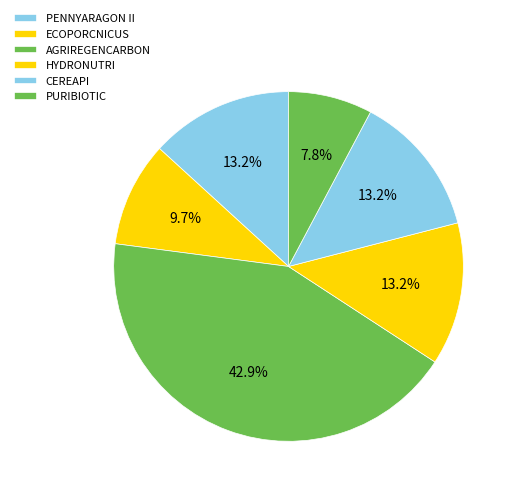

Do CEREAPI and AGRIREGENCARBON together represent more than half of the pie?

Yes